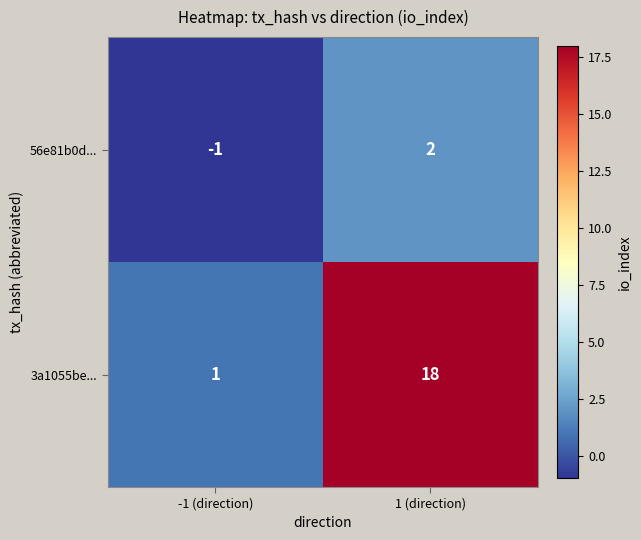

Where is 56e81b0d... nearest to the value 0?

-1 (direction)